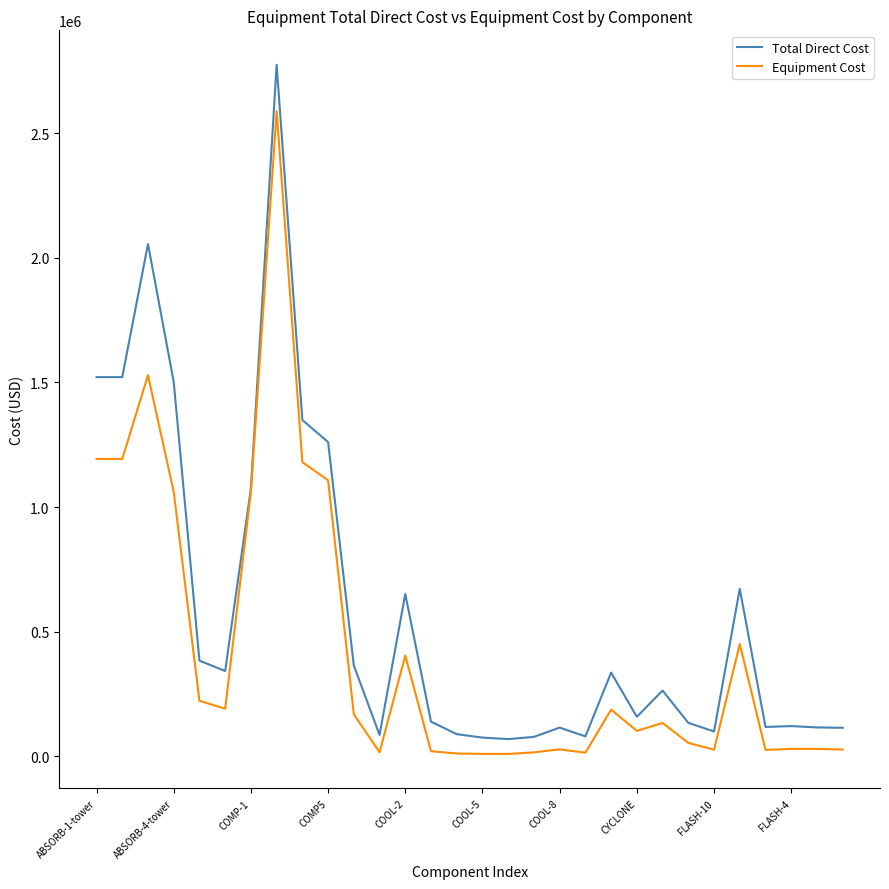

Rank the series by their maximum value, from highest to lowest.

Total Direct Cost, Equipment Cost